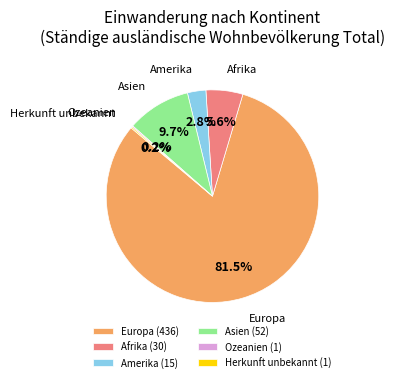

Combined, do Amerika (15) and Asien (52) account for over 50%?

No